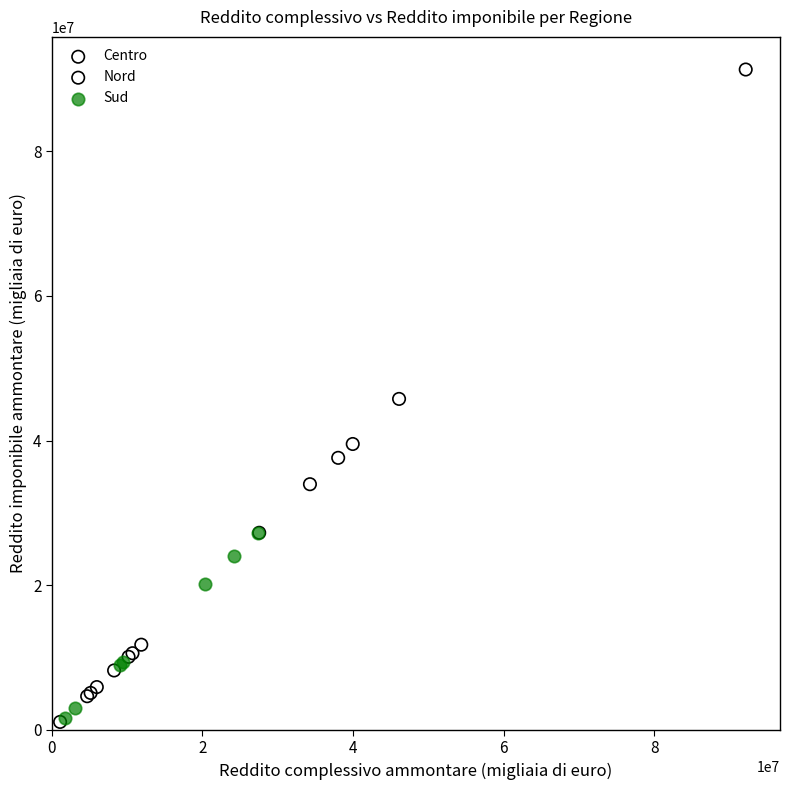

What are all the series names shown in the legend?

Centro, Nord, Sud